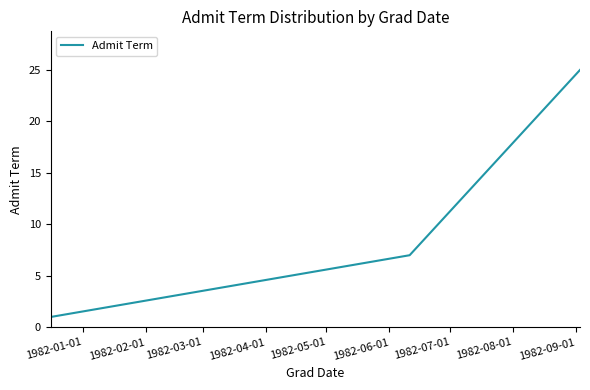

What is the greatest value displayed?

25